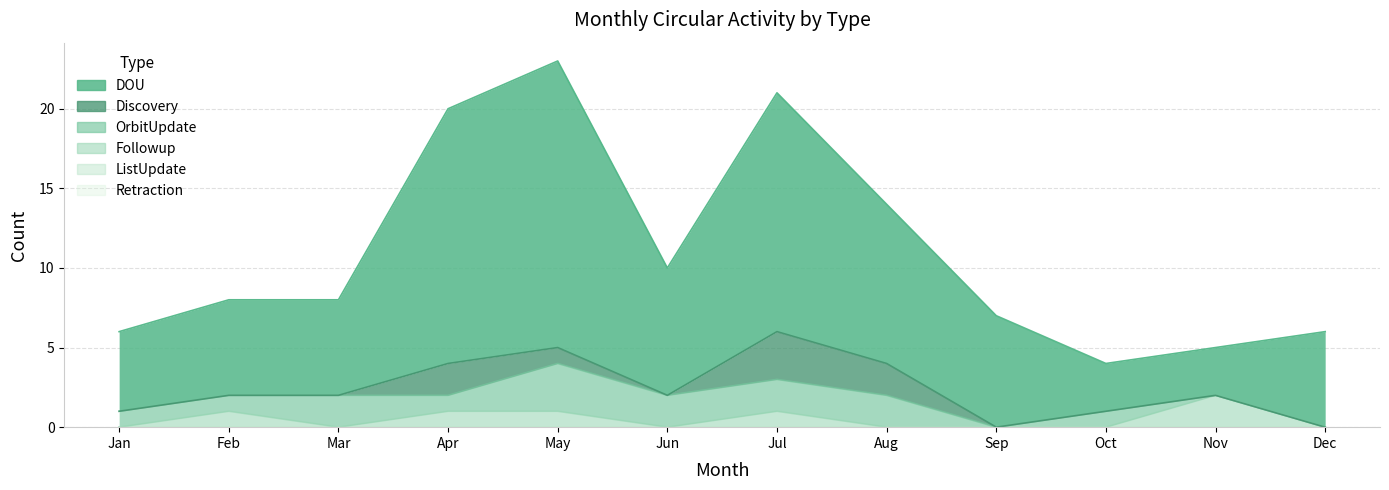

Which category has the highest value in the Retraction series?

Jan